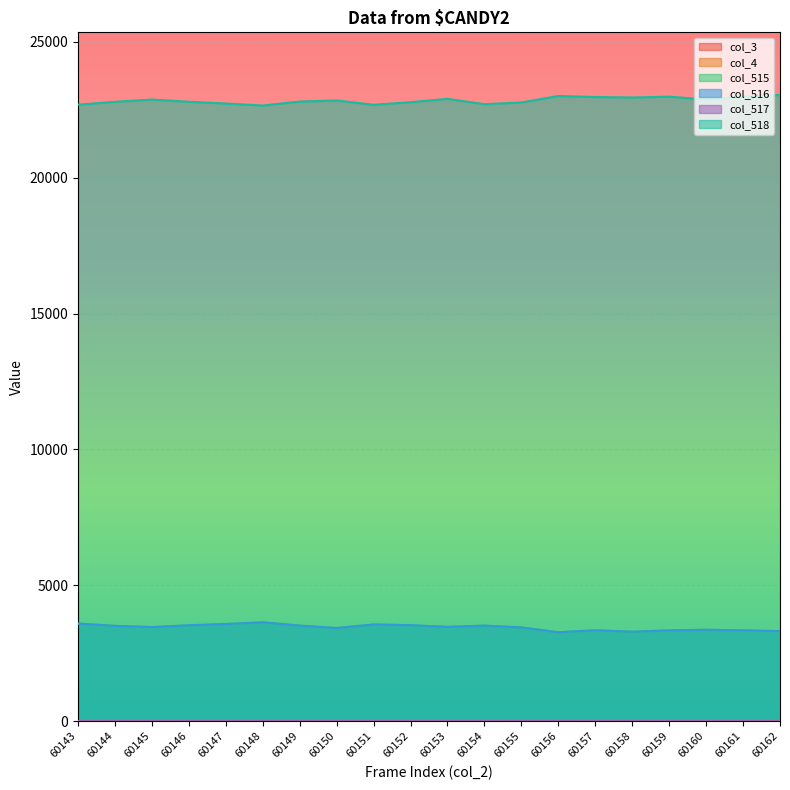

At how many categories does at least one series exceed 2446?

20